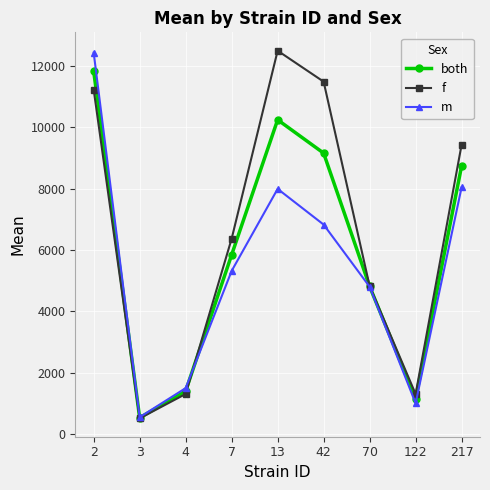

What is the total value across all series at 70?

14438.3